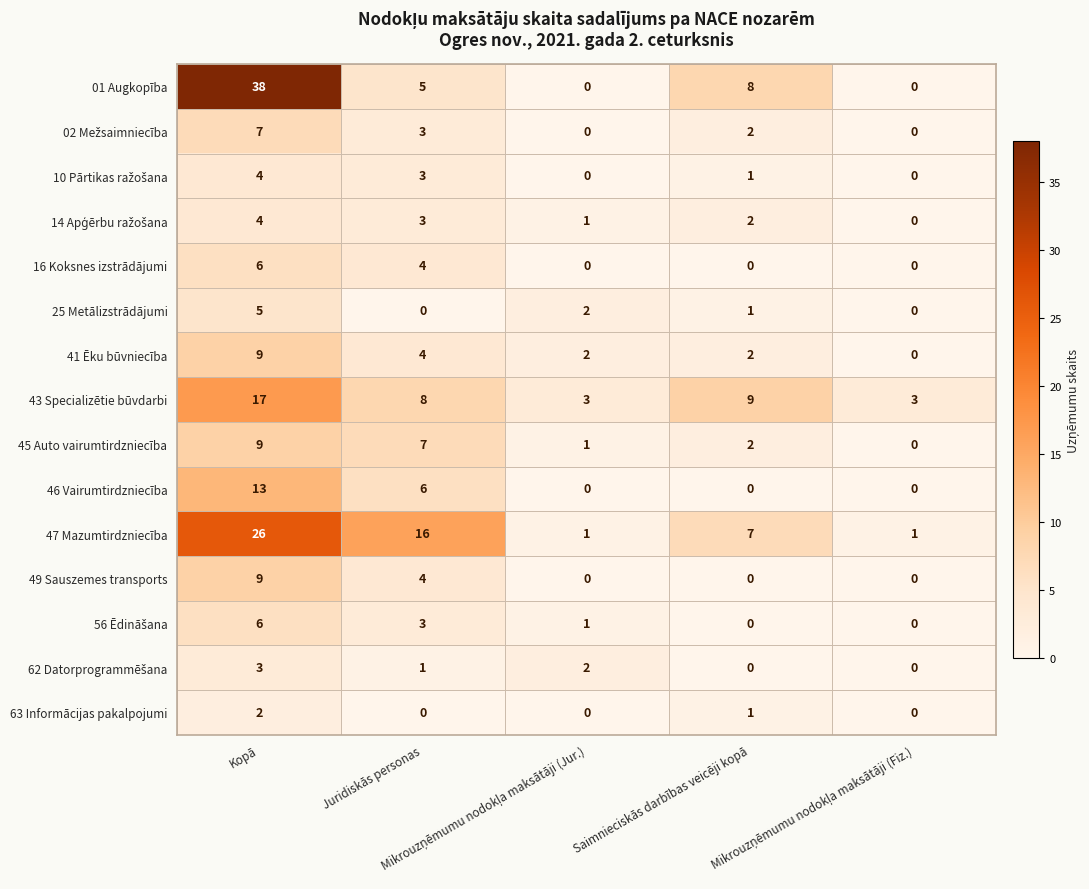

How many data points does each series have?

5